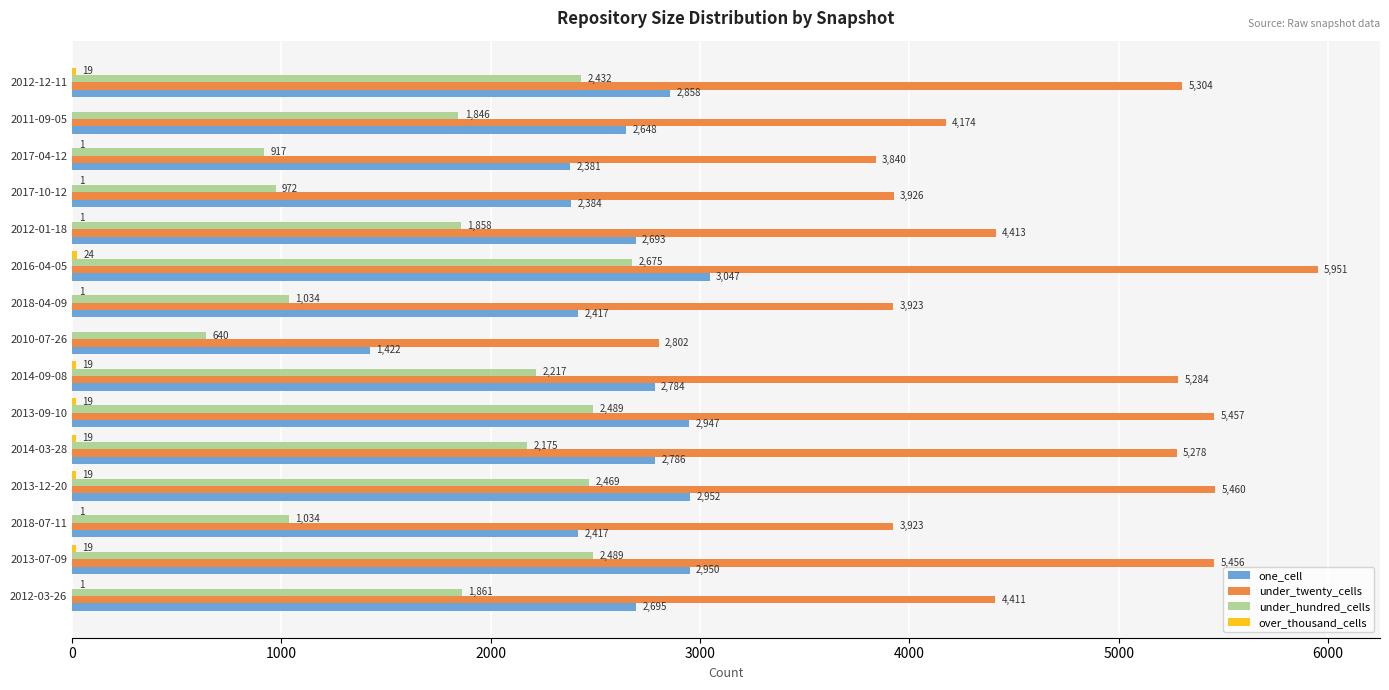

The value of under_hundred_cells at 2013-09-10 is 2489. True or false?

True